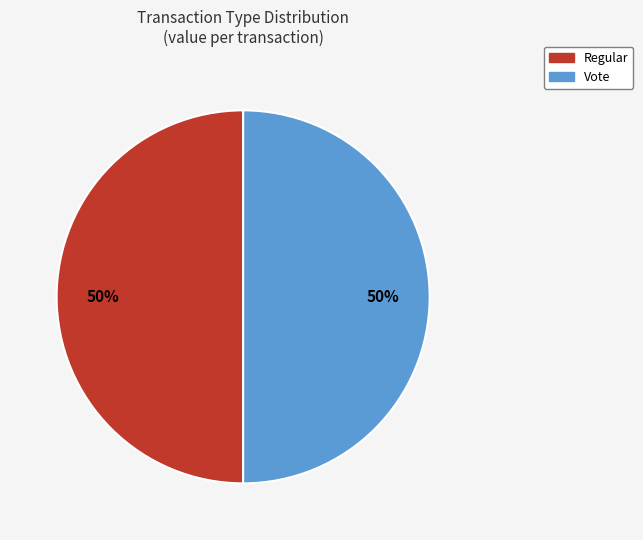

To the nearest percent, what percentage of the pie is Regular?

50%